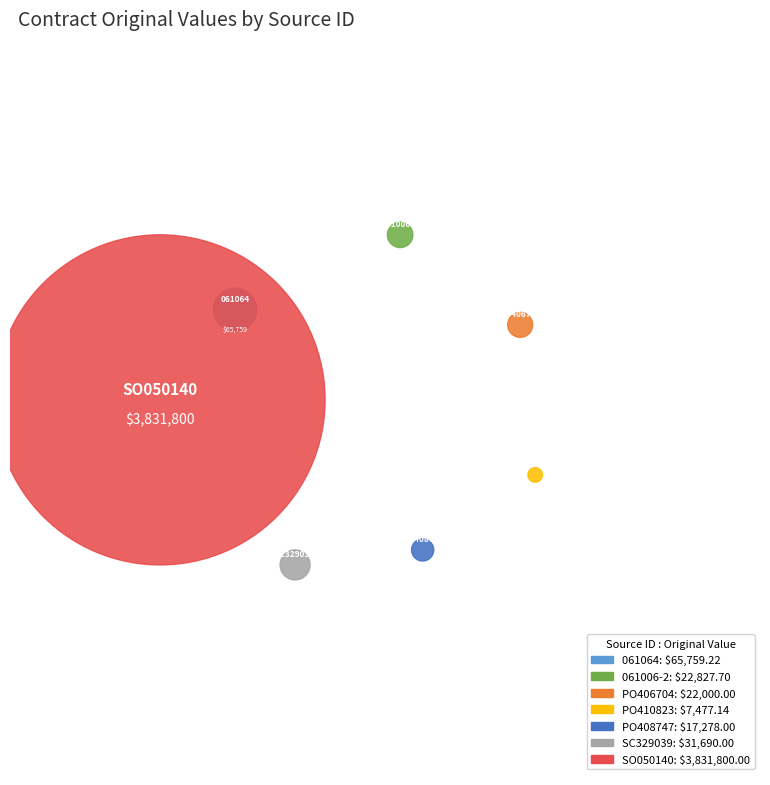

Which has a higher value, SC329039 or 061006-2?

SC329039